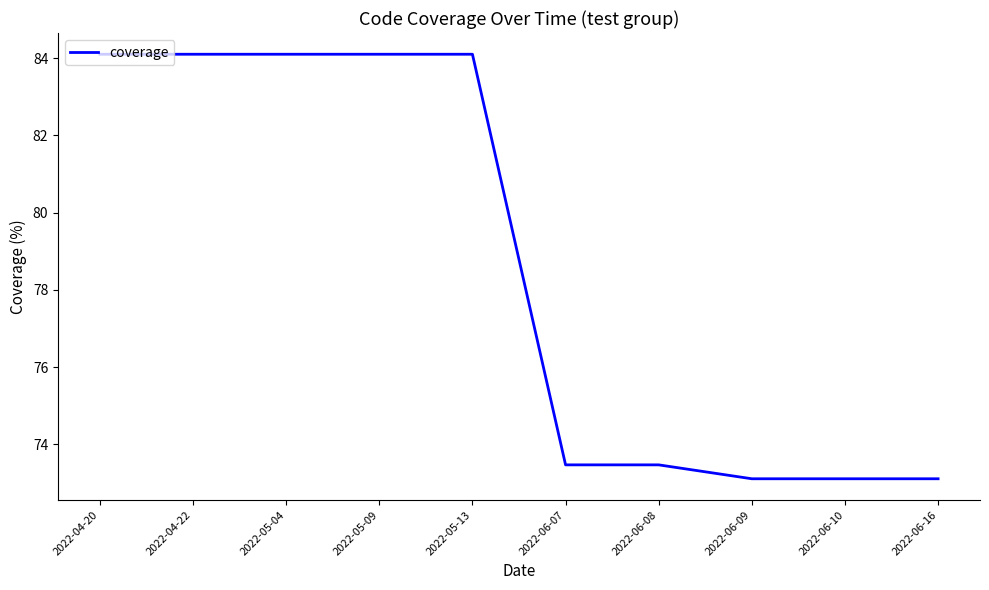

What is the maximum value shown in the chart?

84.1